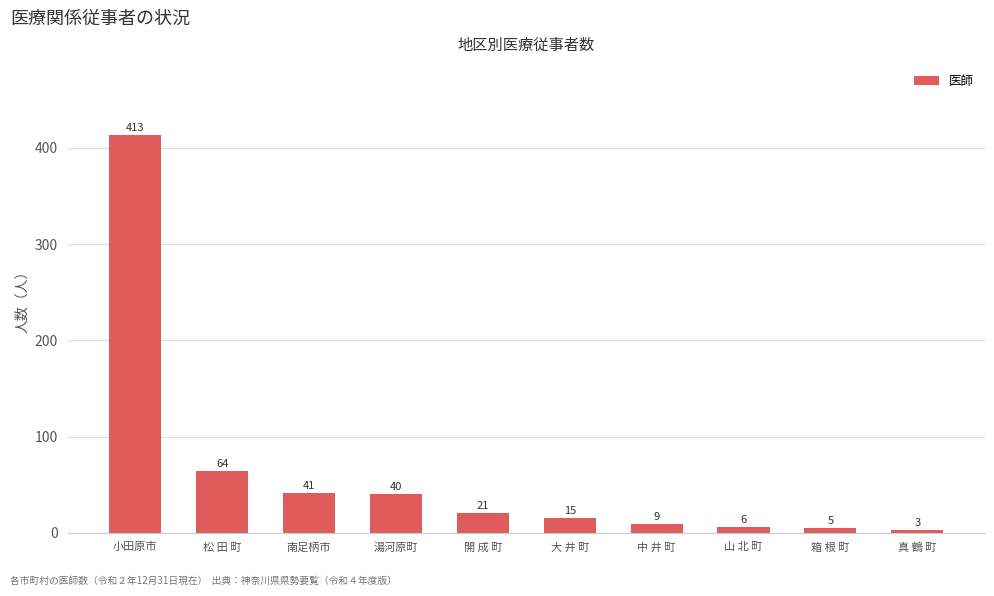

What is the sum of all values?

617